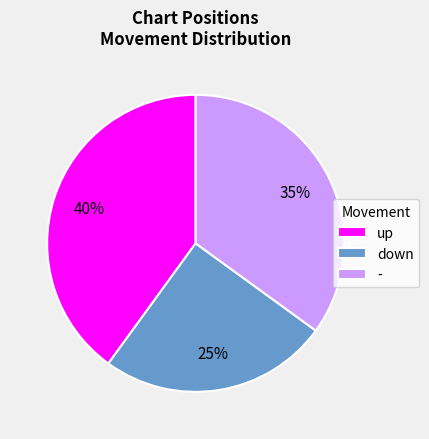

Is - the majority of the pie?

No